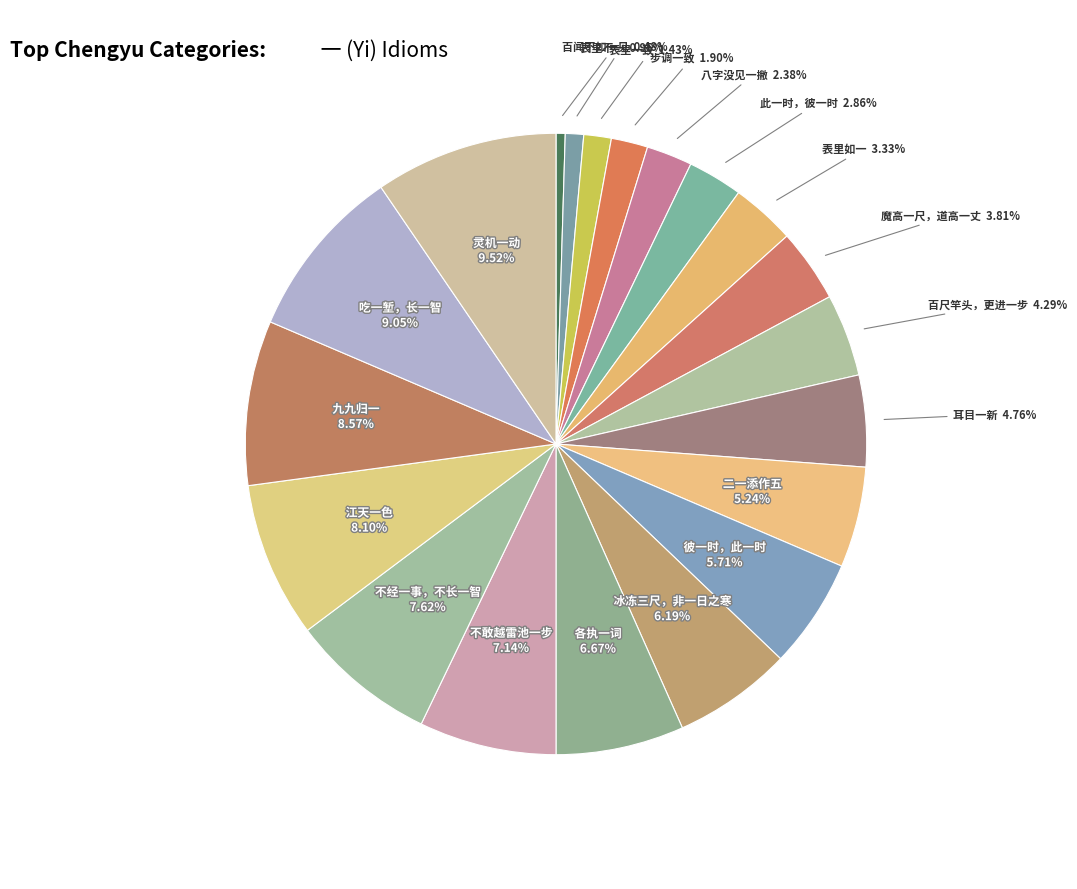

Does any single category account for the majority?

No